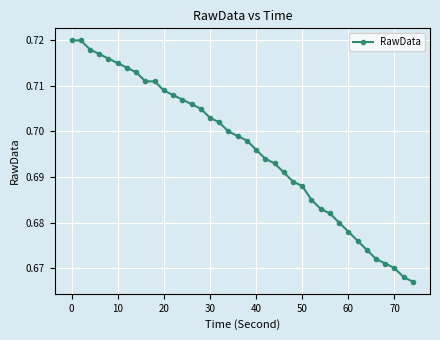

Count the values in the range 0 to 1.

38